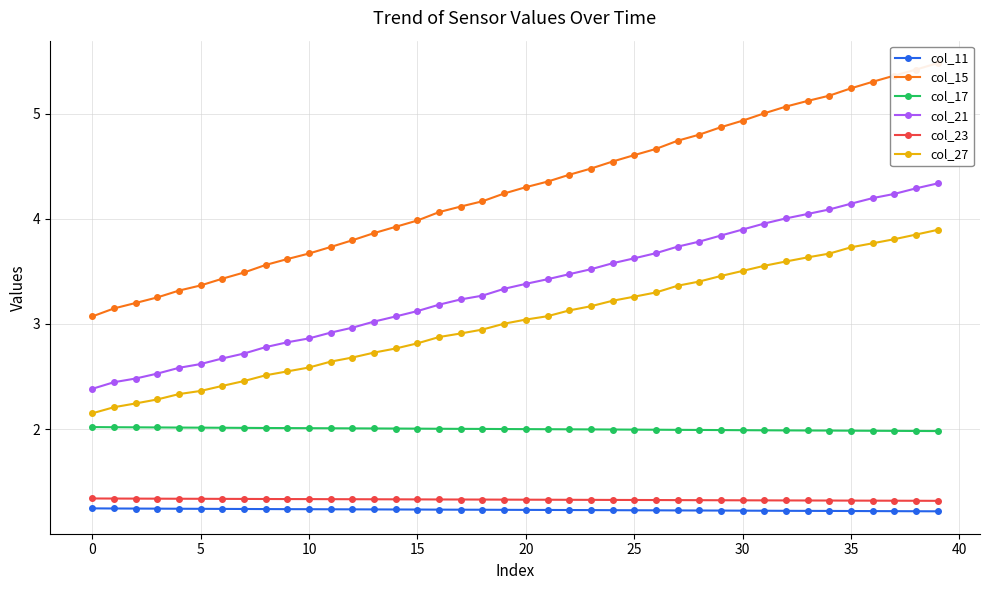

How many data points in col_21 are above 3?

27